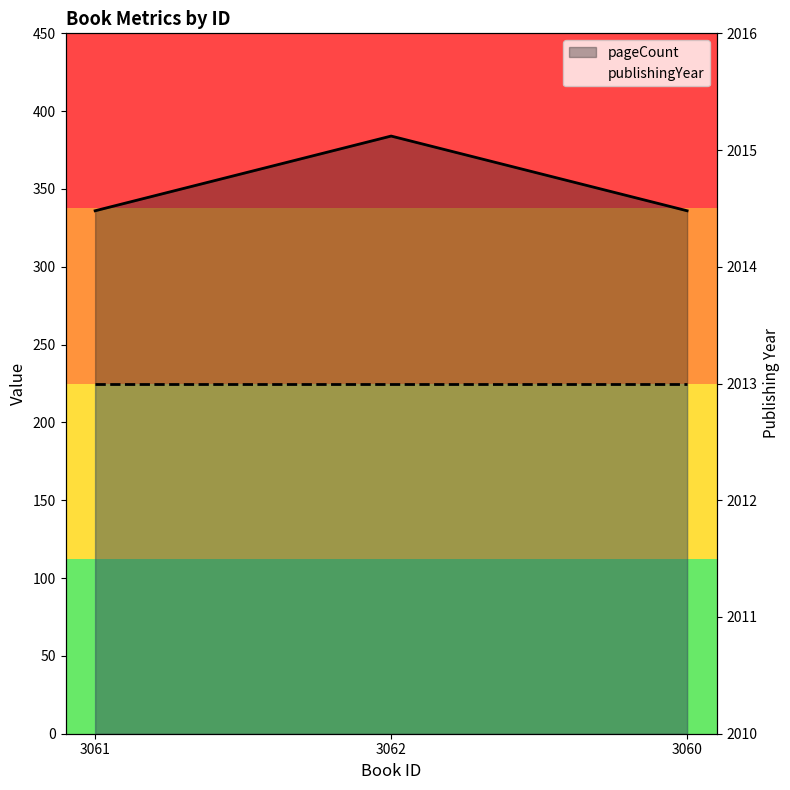

What is the difference between the maximum and minimum values?

48